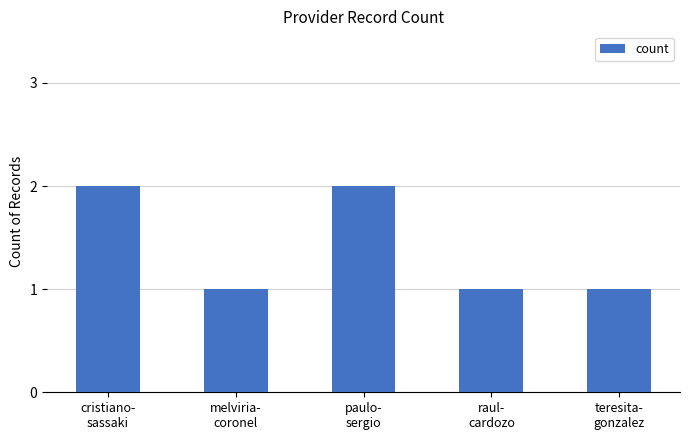

What is the sum of all values?

7